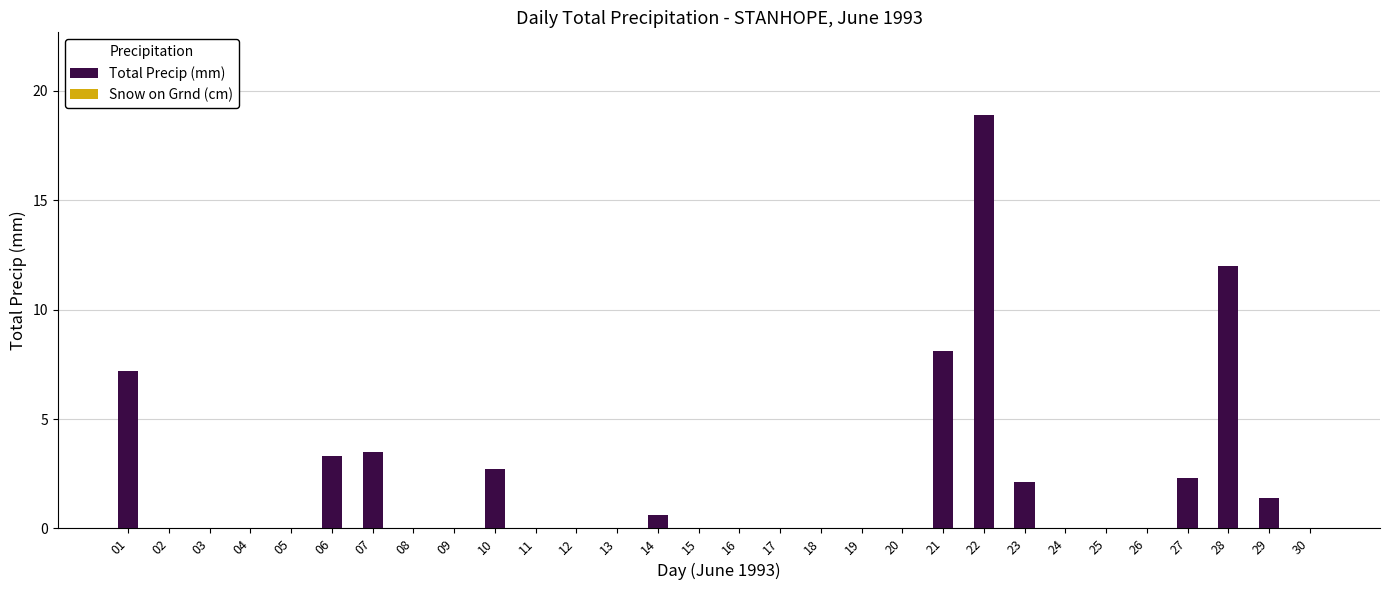

At which label is the value closest to 9?

21